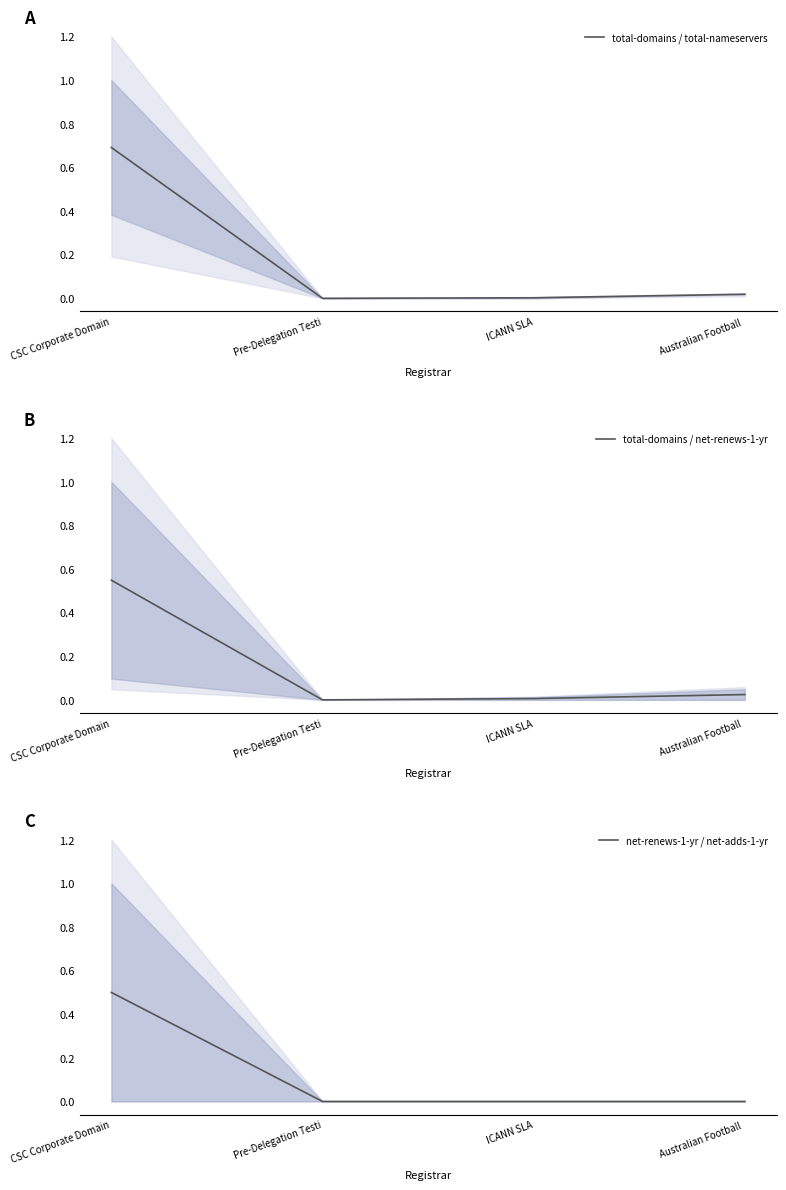

Is it true that net-renews-1-yr / net-adds-1-yr equals 0.5 at CSC Corporate Domain?

True